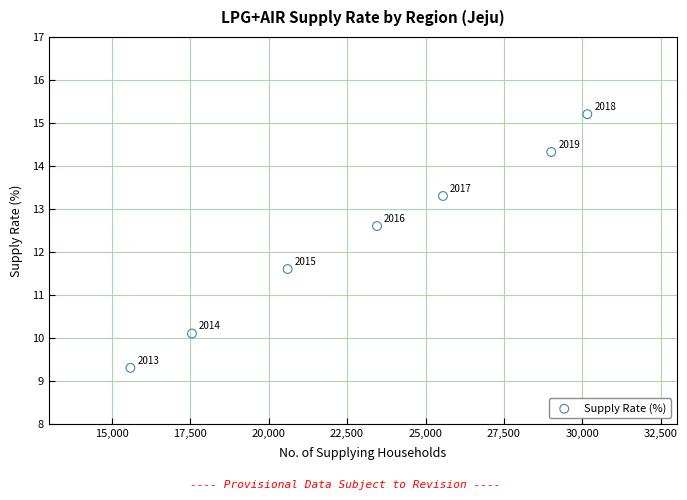

What Y value in the scatter plot is closest to 12?

11.6